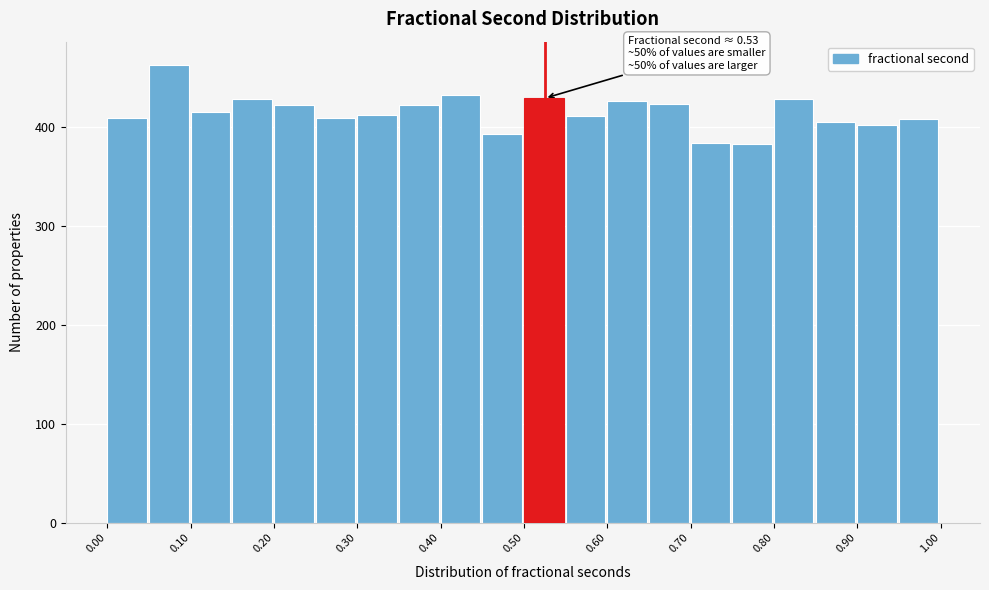

Over which range of the x-axis is the bar tallest?

0.05 to 0.10